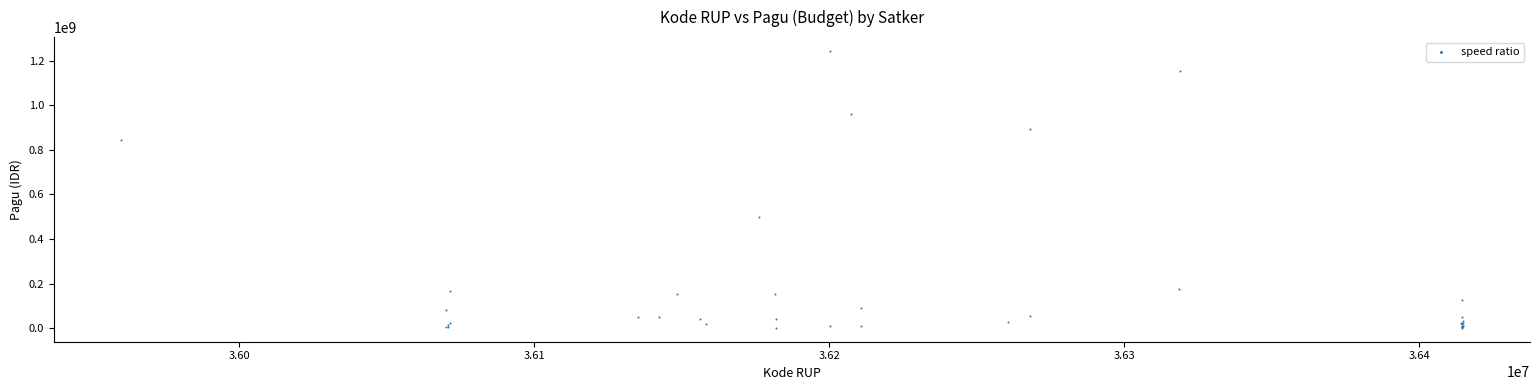

What Y value in the scatter plot is closest to 622840000?

499932000